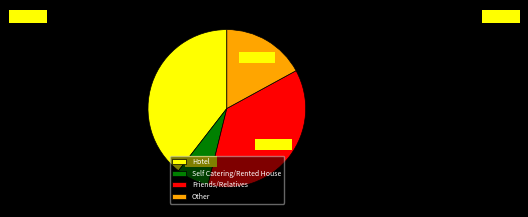

Is Friends/Relatives the majority of the pie?

No